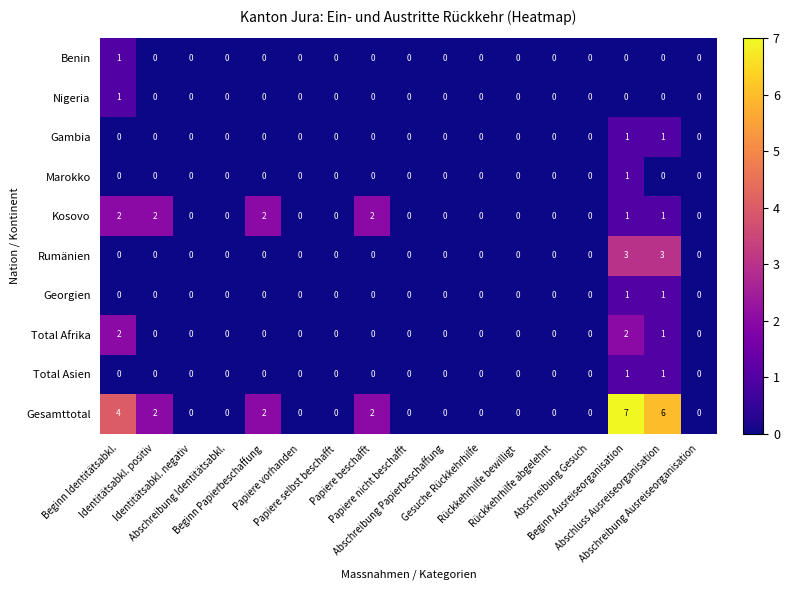

What is the maximum value shown in the chart?

7